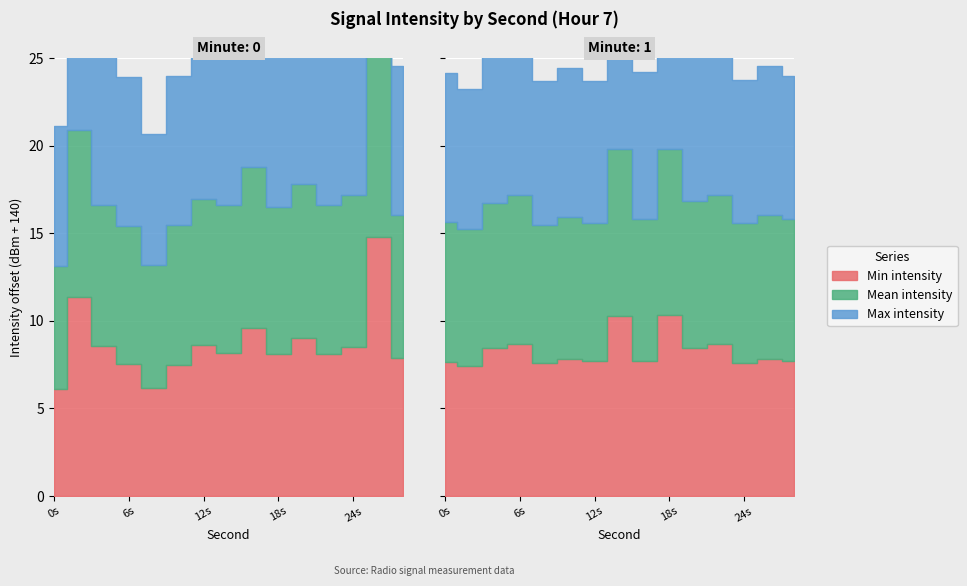

Which series changed the most between 12 and 20?

Min intensity